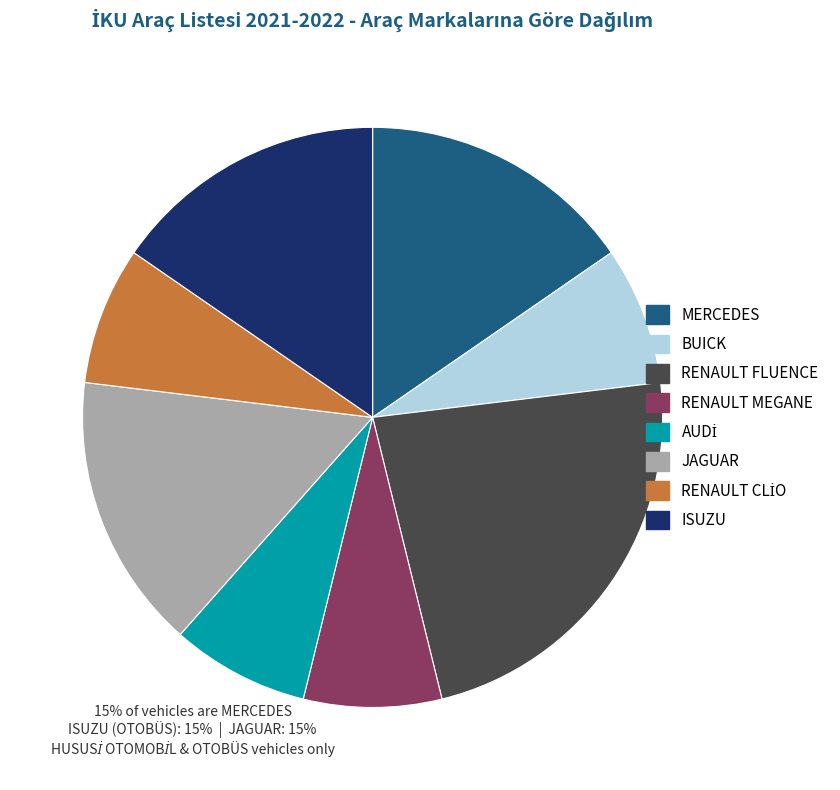

The ISUZU slice represents 2% of the pie. True or false?

False